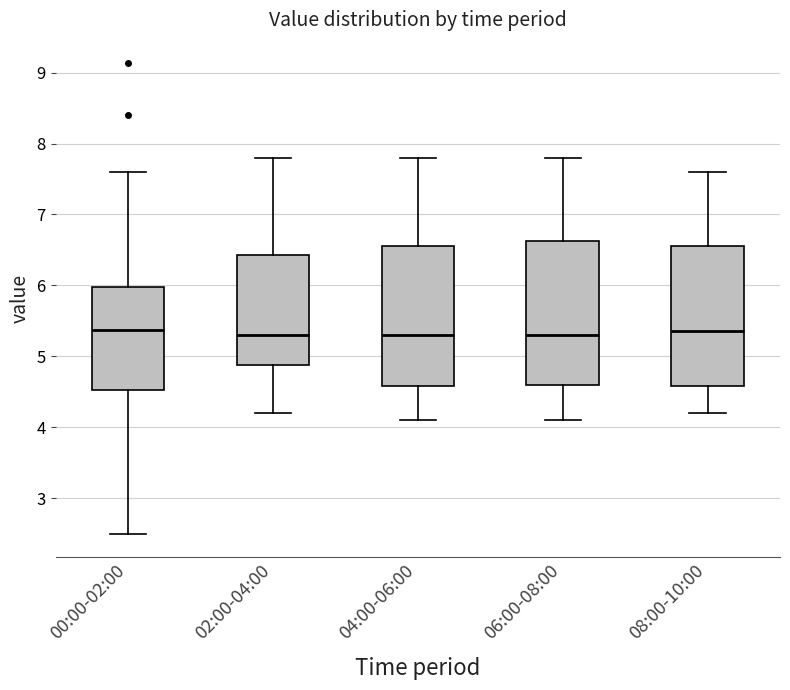

Reading left to right, transcribe this box plot: for each box, give where its median line is, the range the box spans, and where its two whiskers end, as read against the y-axis. The values are not printed on the chart, so give them approximately, as read against the axis.

00:00-02:00: median 5.4, box 4.5 to 6.0, whiskers 2.5 to 7.6
02:00-04:00: median 5.3, box 4.9 to 6.4, whiskers 4.2 to 7.8
04:00-06:00: median 5.3, box 4.6 to 6.6, whiskers 4.1 to 7.8
06:00-08:00: median 5.3, box 4.6 to 6.6, whiskers 4.1 to 7.8
08:00-10:00: median 5.4, box 4.6 to 6.6, whiskers 4.2 to 7.6